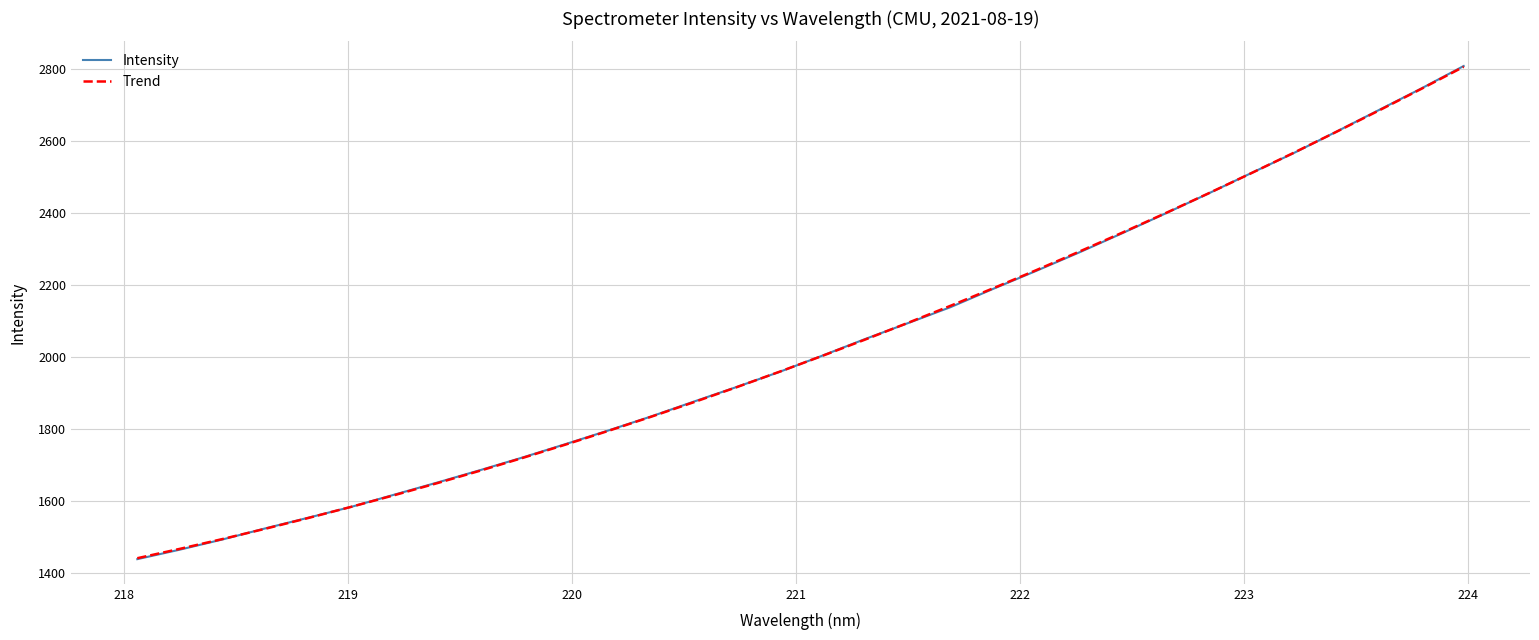

What is the minimum value for Intensity?

1439.4